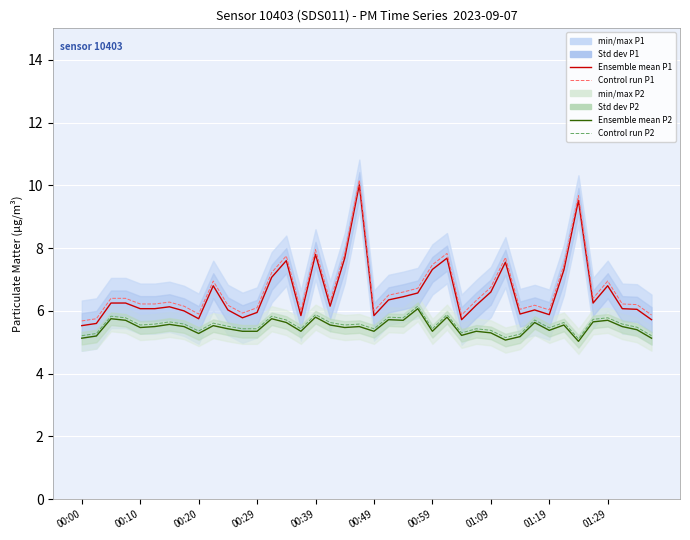

How many lines are shown in the chart?

4